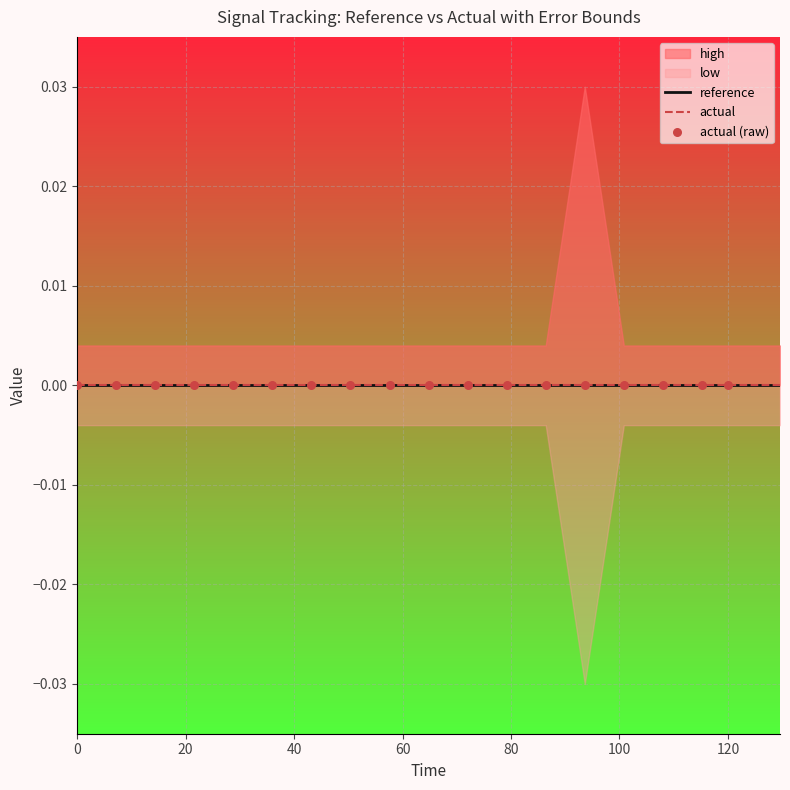

Is the value of low at 17 greater than the value of high at 12?

No